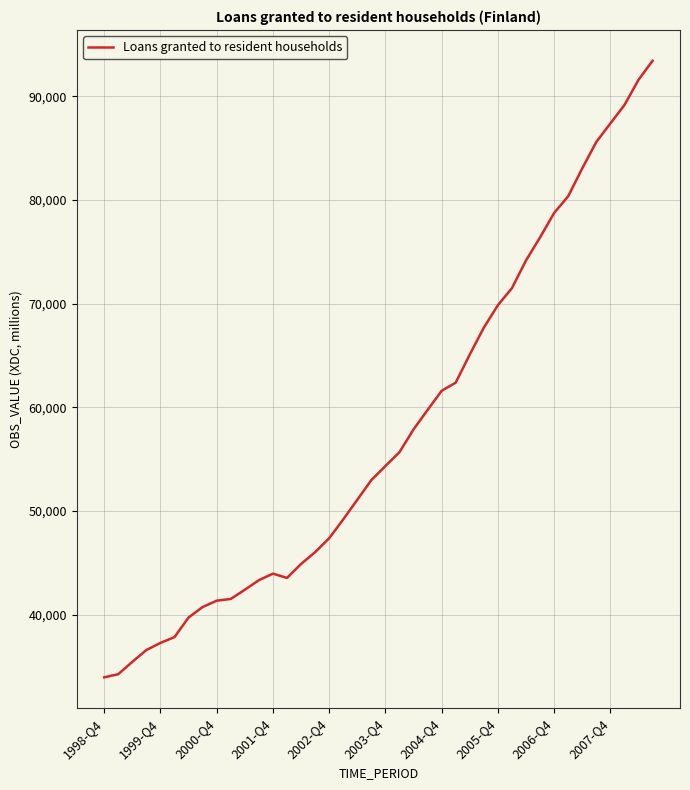

True or false: there are more than 2 points higher than both neighbors.

False